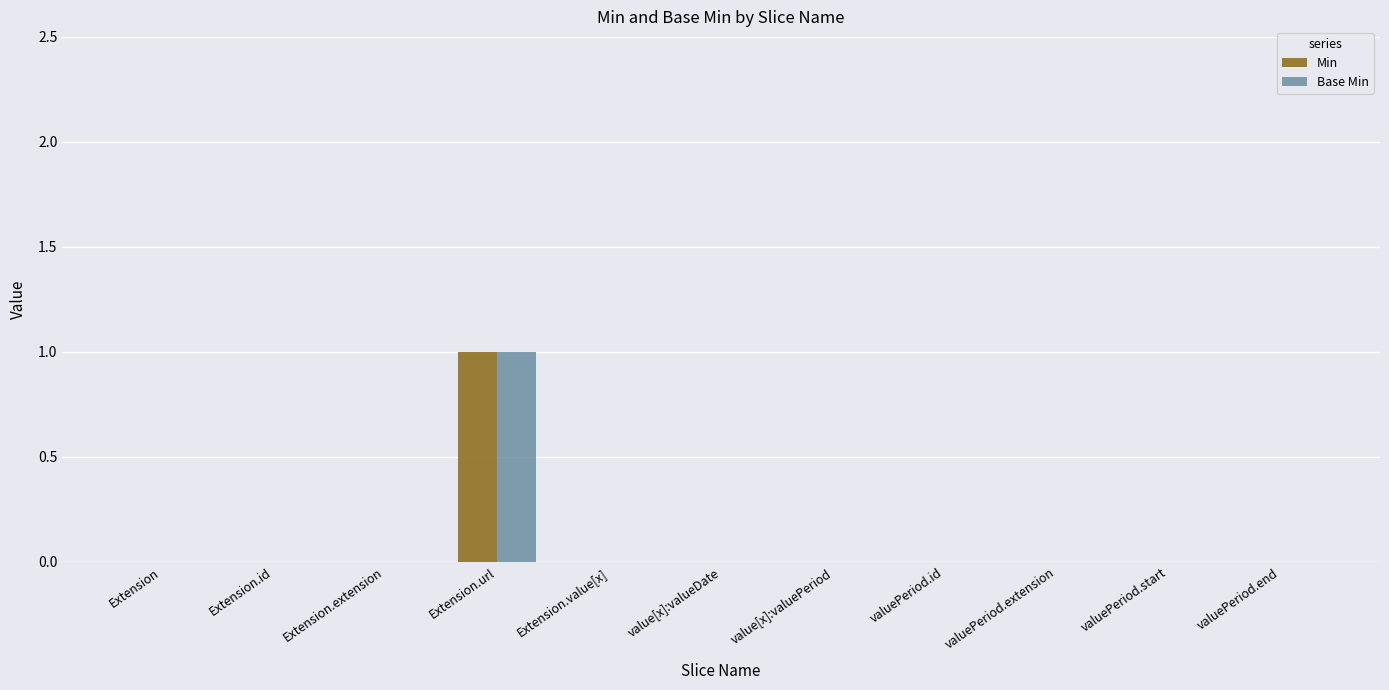

Is it true that Base Min equals 0 at Extension?

True